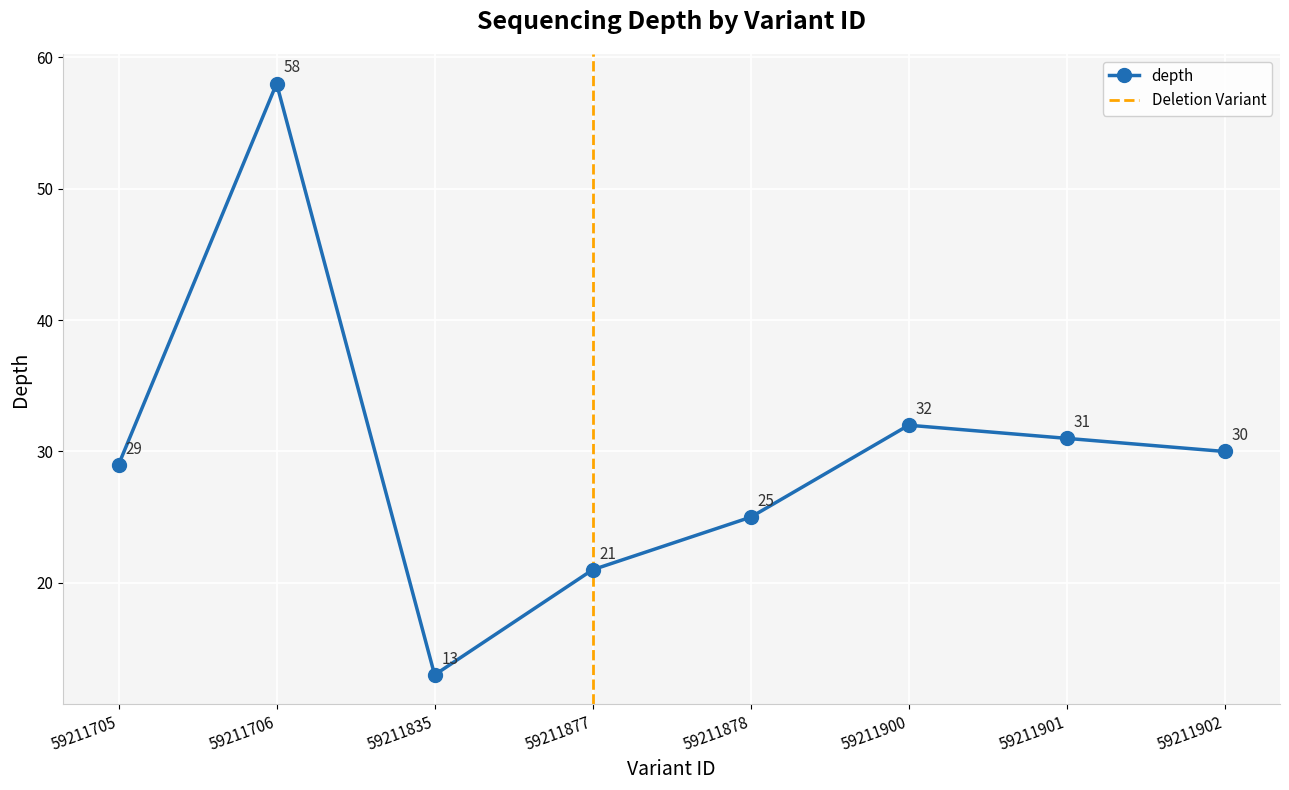

What is the ratio of the value at 59211706 to the value at 59211835?

4.5